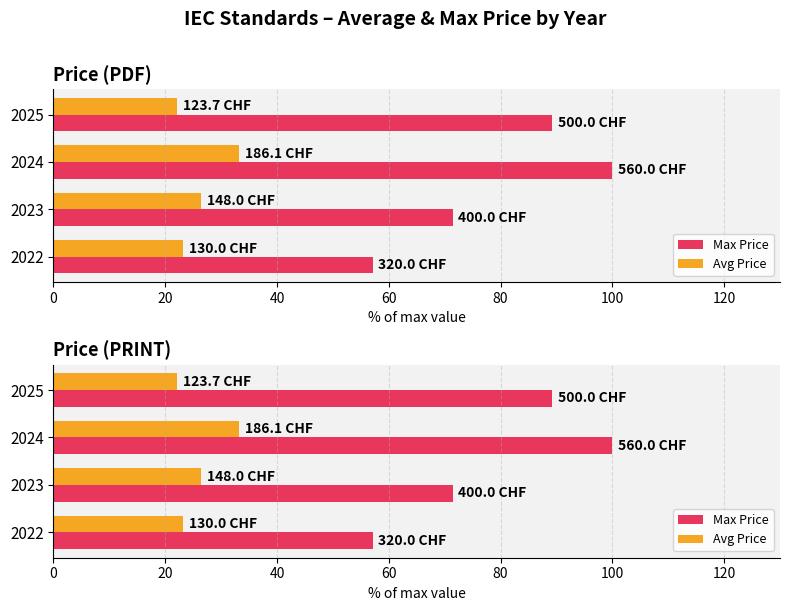

How many groups of bars are there?

4